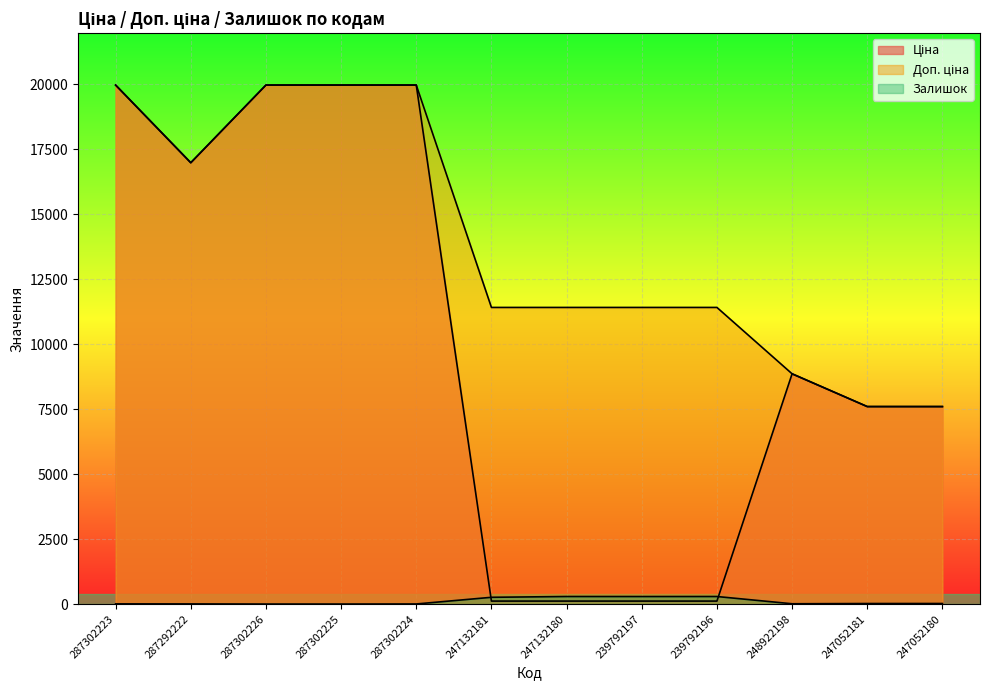

True or false: Залишок and Доп. ціна intersect in this chart.

False